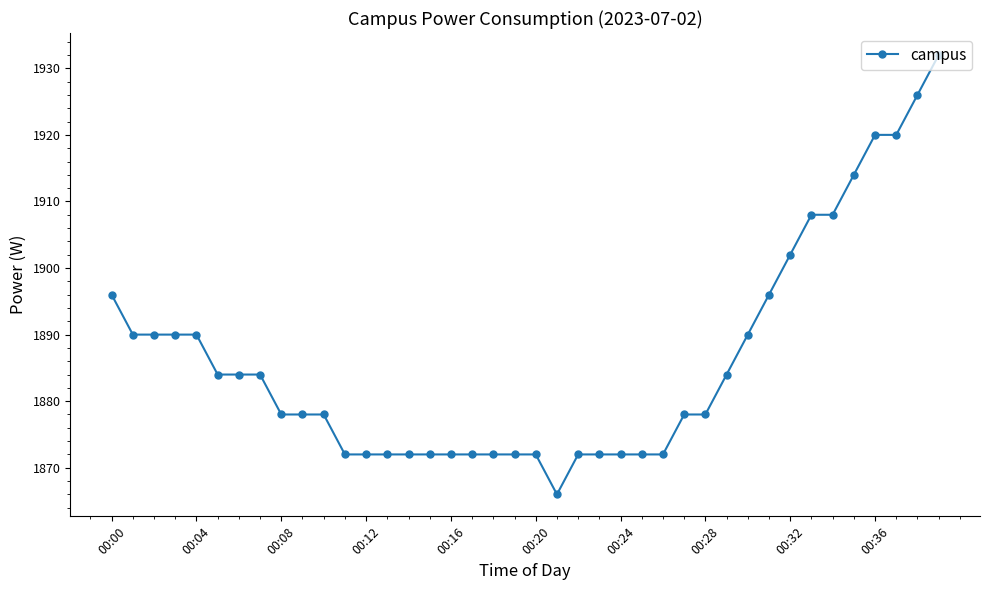

What is the maximum value shown in the chart?

1932